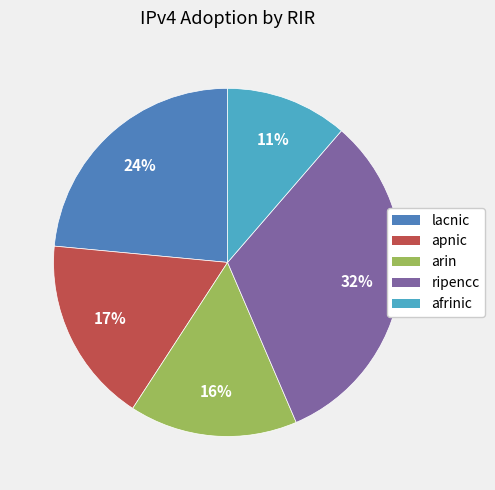

Which slice is the largest?

ripencc